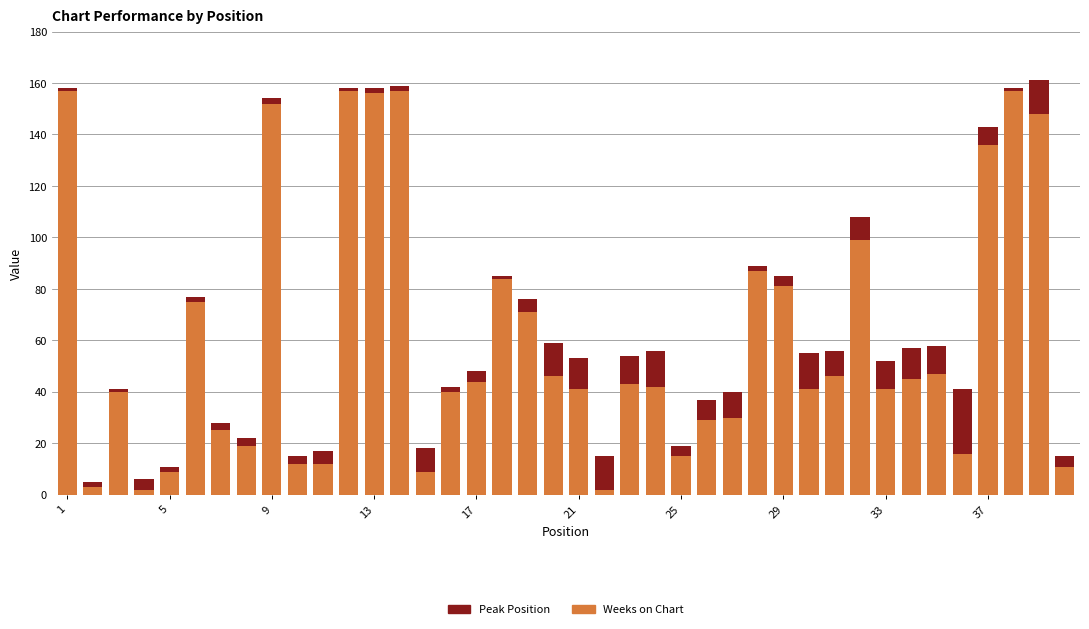

What is the highest value of the Weeks on Chart series?

157